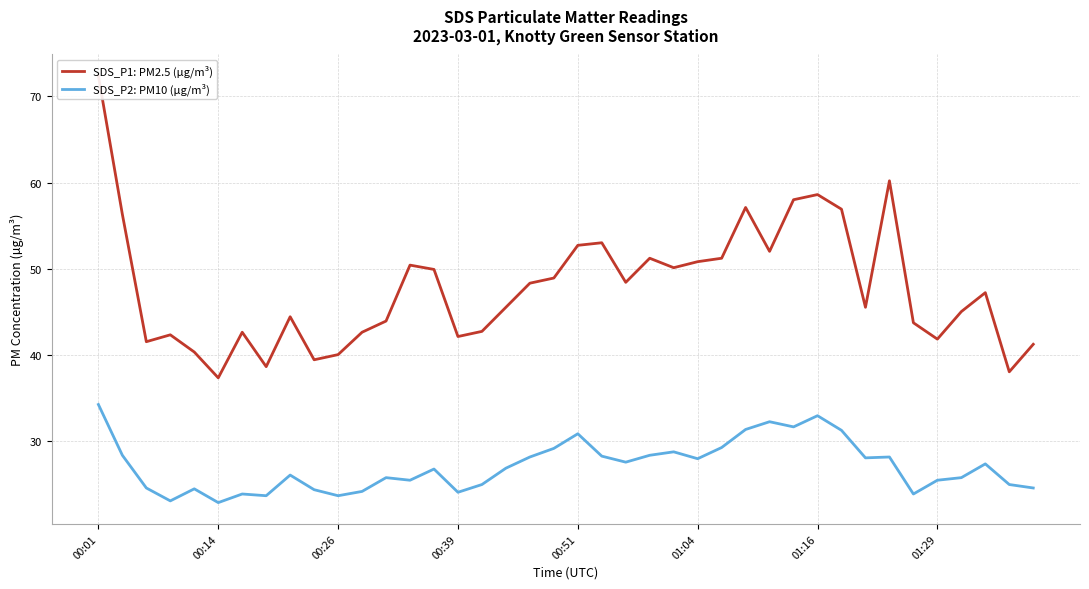

Is it true that SDS_P2: PM10 (µg/m³) equals 46.0 at 00:51?

False